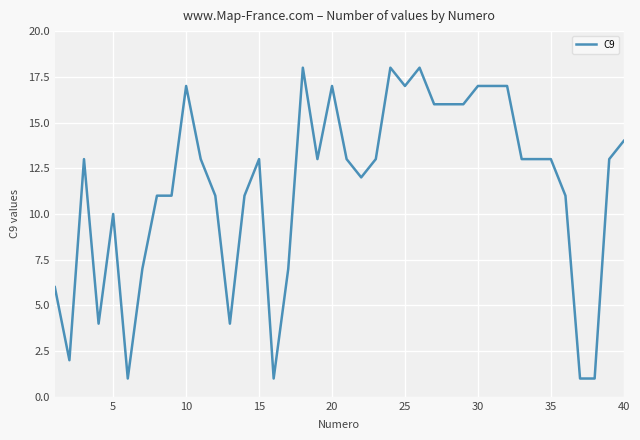

What is the difference between the maximum and minimum values?

17